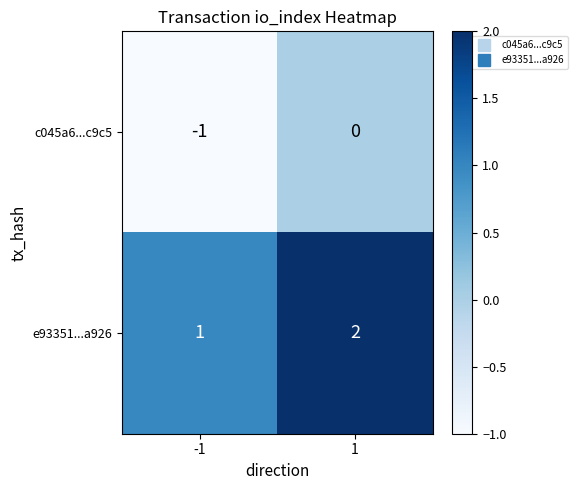

Is the value of e93351...a926 at -1 greater than the value of c045a6...c9c5 at -1?

Yes